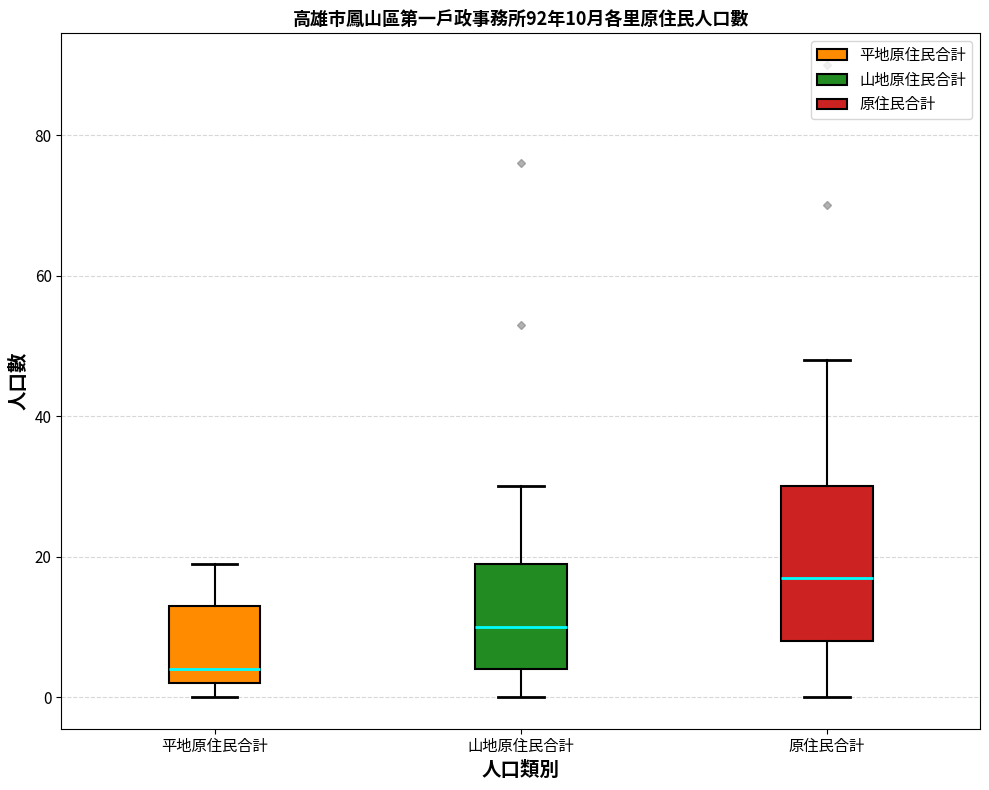

Comparing the boxes themselves (not the whiskers), which one is the tallest?

原住民合計